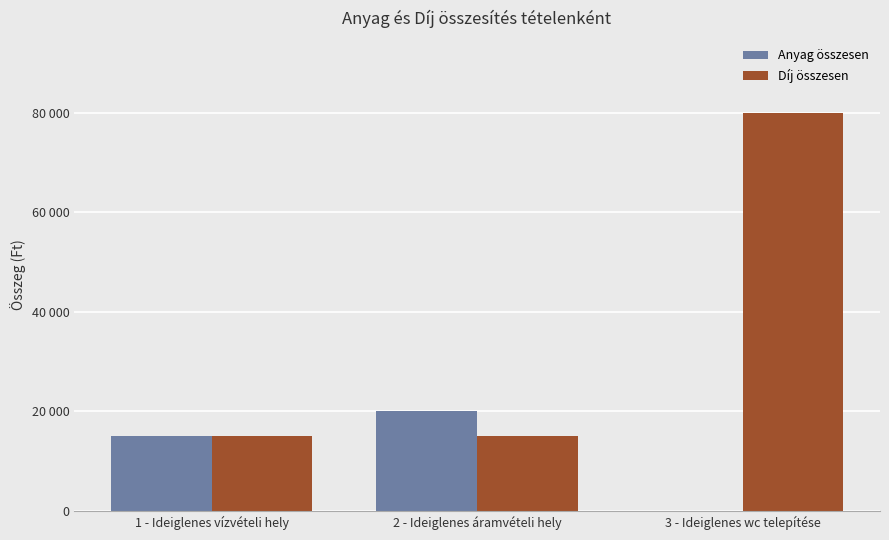

What are all the series names shown in the legend?

Anyag összesen, Díj összesen